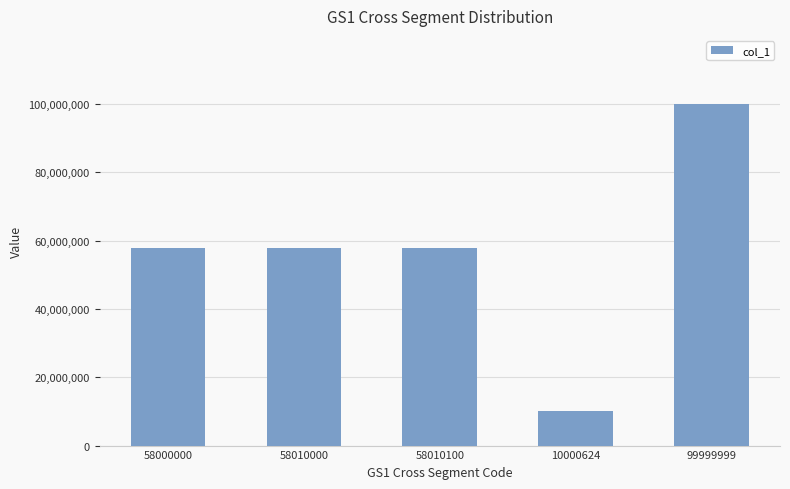

What is the label of the 4th bar from the right?

58010000